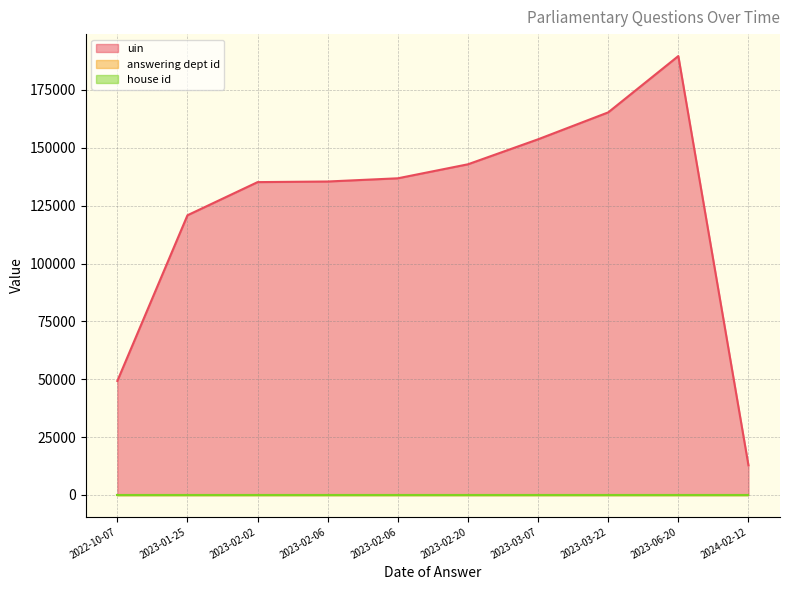

Reading left to right, transcribe all the data shown in this chart.

uin: 49248	120844	135167	135432	136819	142872	153672	165303	189638	12795
answering dept id: 13	13	13	13	13	13	13	13	13	13
house id: 1	1	1	1	1	1	1	1	1	1